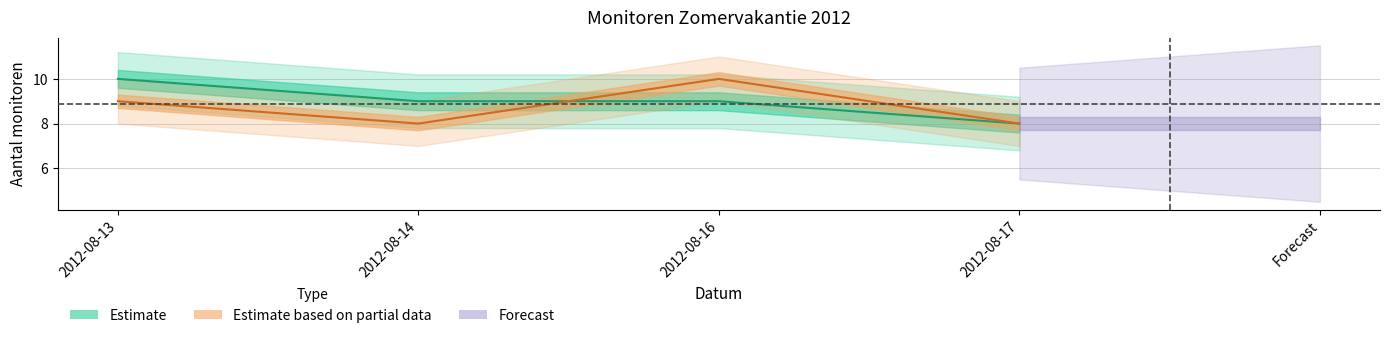

What is the value of the Voormiddag (total) point at the 4th from the left?

8